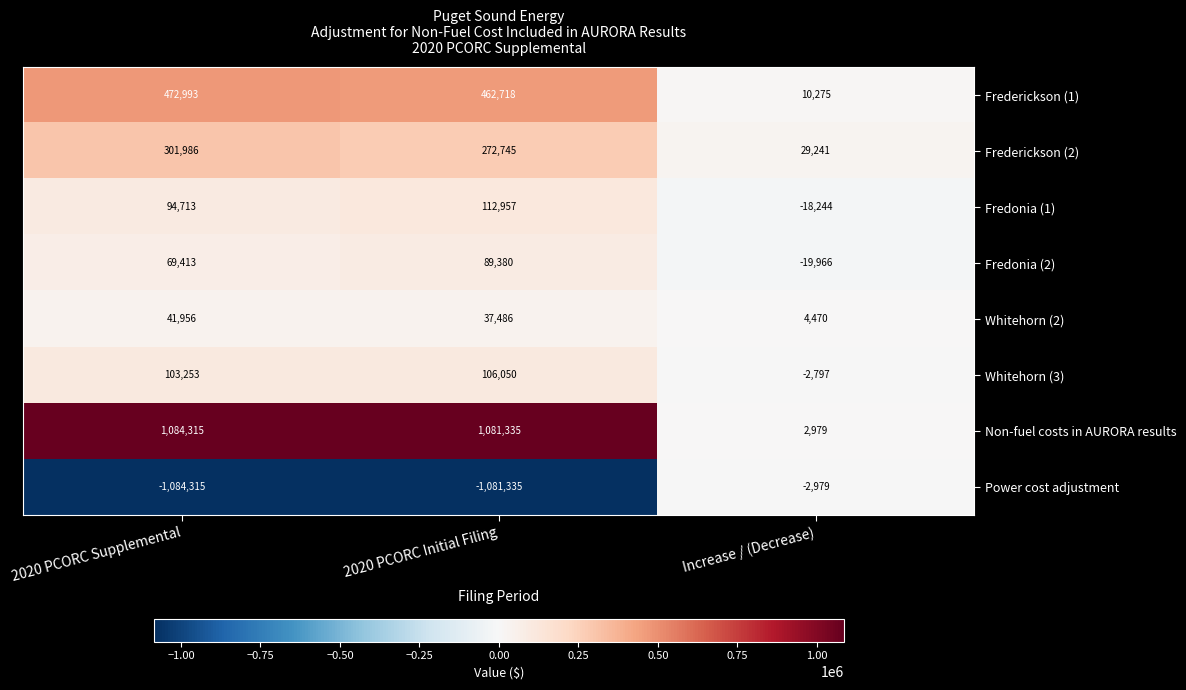

What is the minimum value shown in the chart?

-1084315